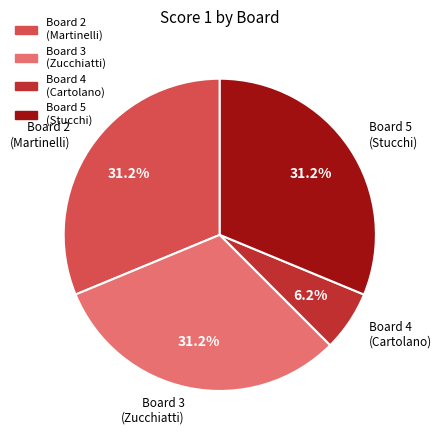

Is there any slice that represents more than half of the pie?

No